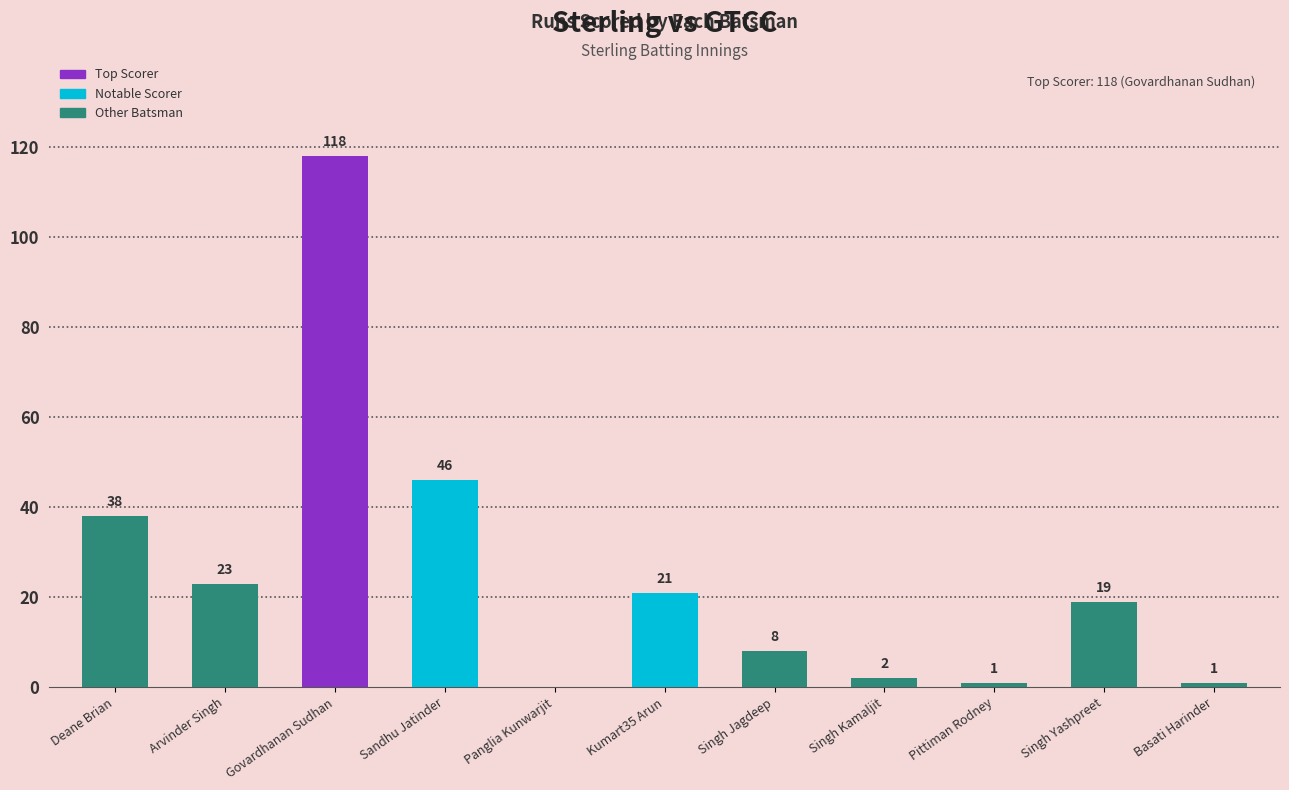

What is the sum of the values at Sandhu Jatinder and Arvinder Singh?

69